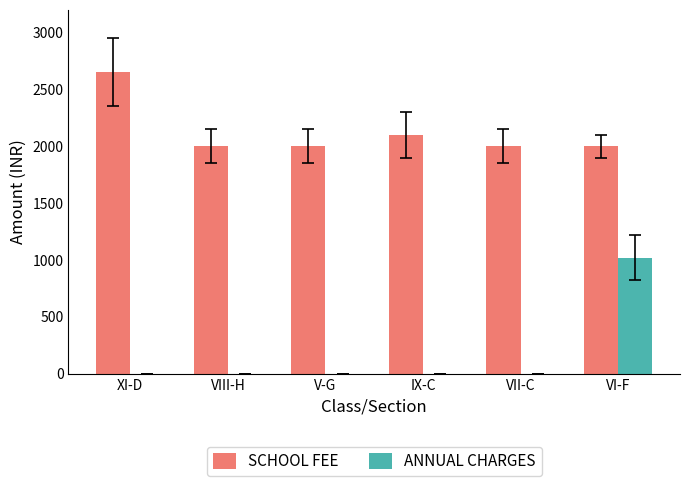

Which category has the highest value across all series?

XI-D